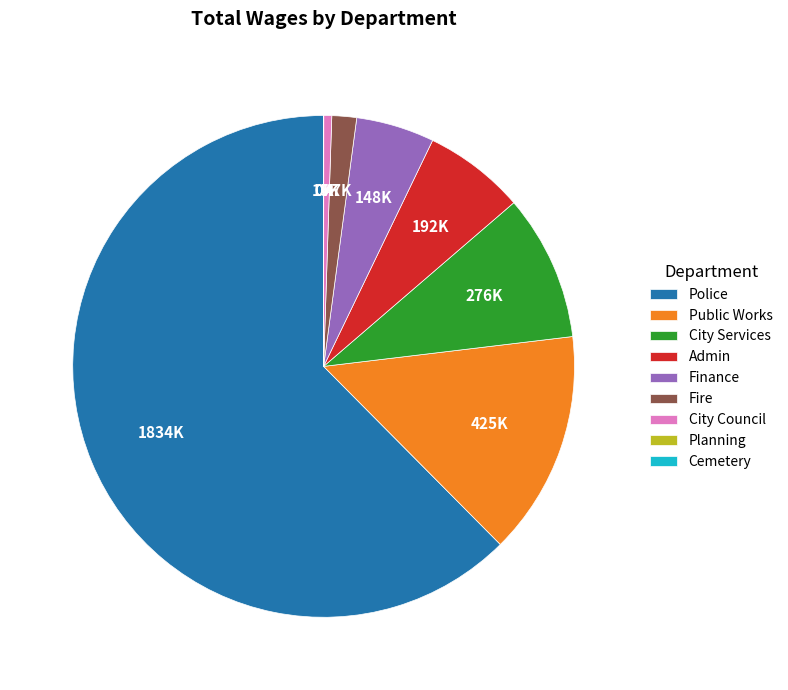

Is Police the majority of the pie?

Yes